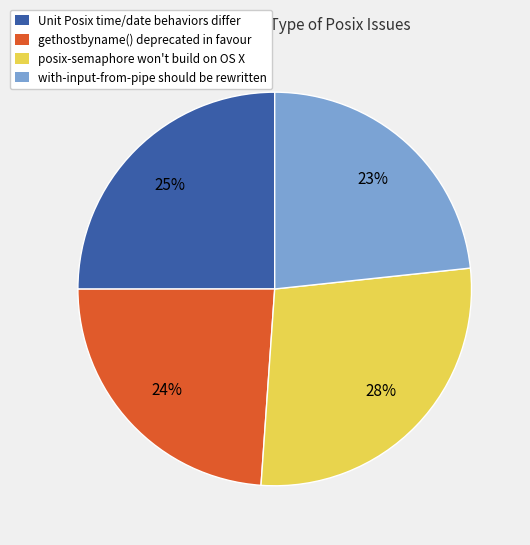

How many slices are in this pie chart?

4